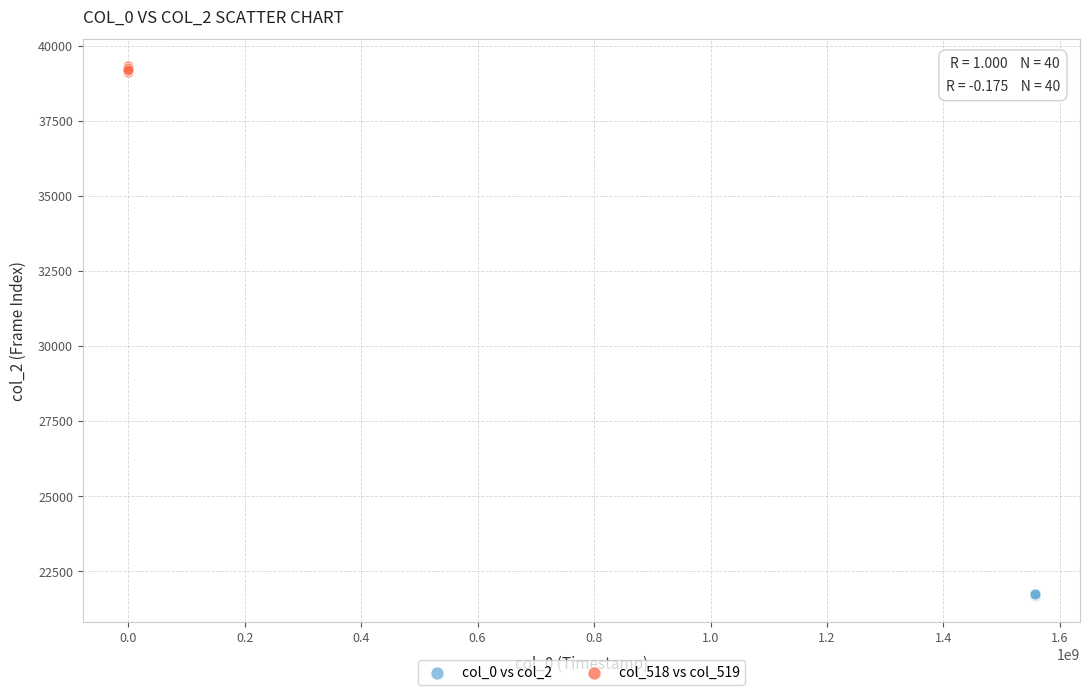

Which series has the widest spread of Y values?

col_518 vs col_519